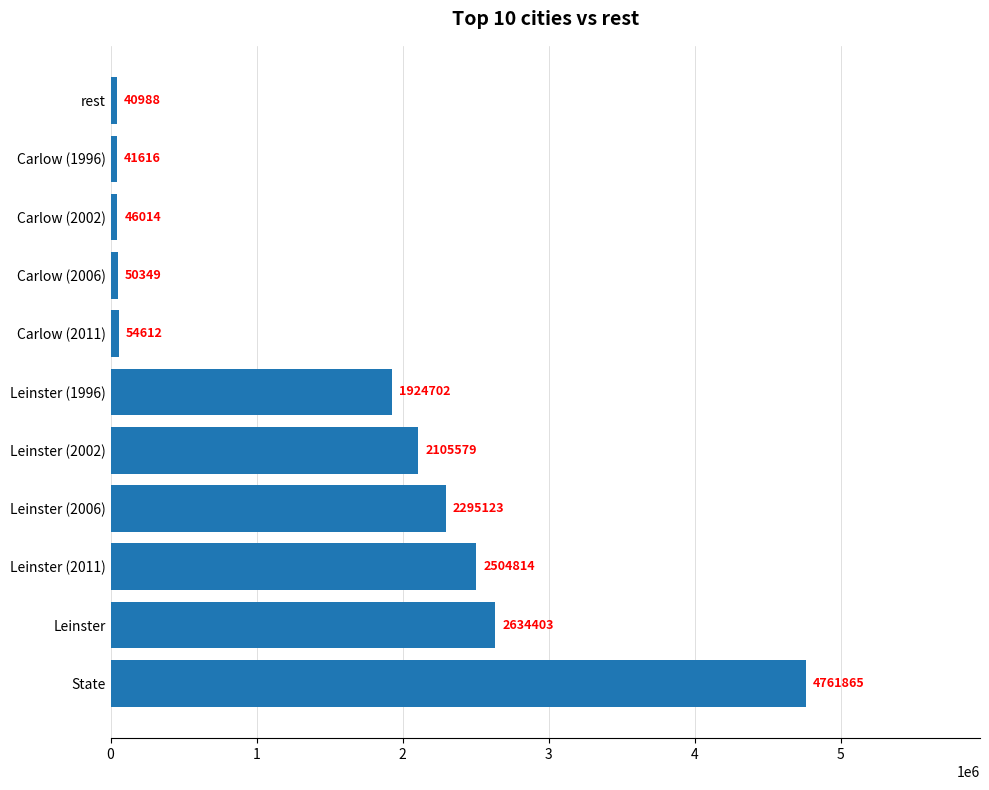

Where is the data nearest to the value 2401426?

Leinster (2011)